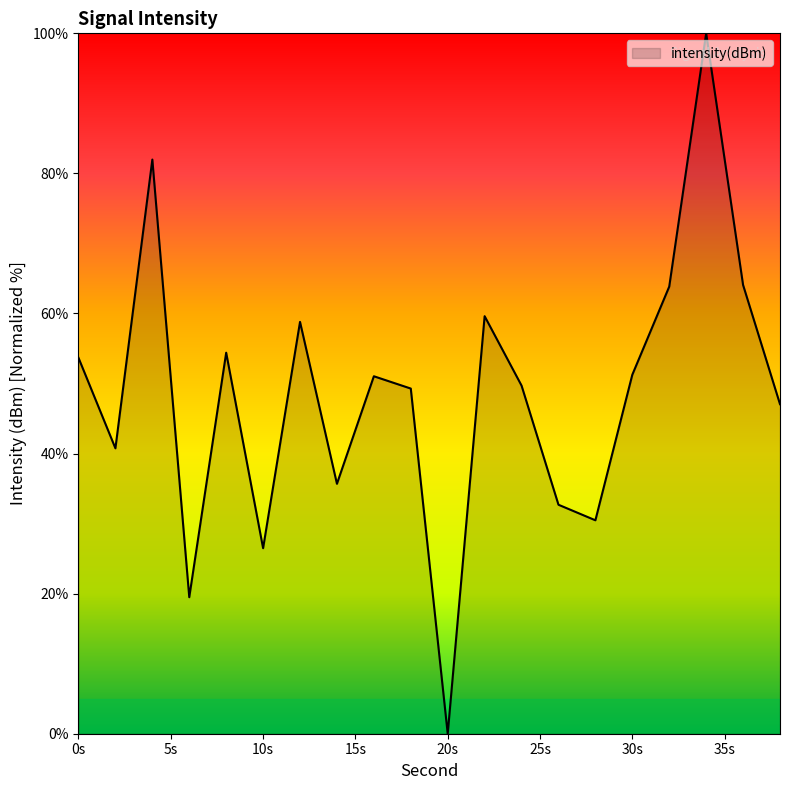

Does the chart display data point markers on the line(s)?

No